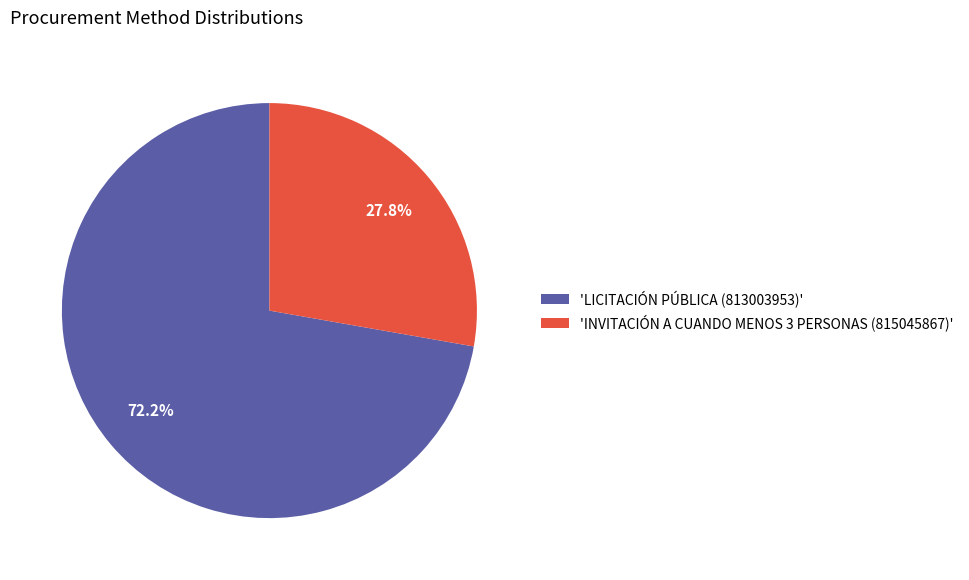

Which slice is the largest?

'LICITACIÓN PÚBLICA (813003953)'